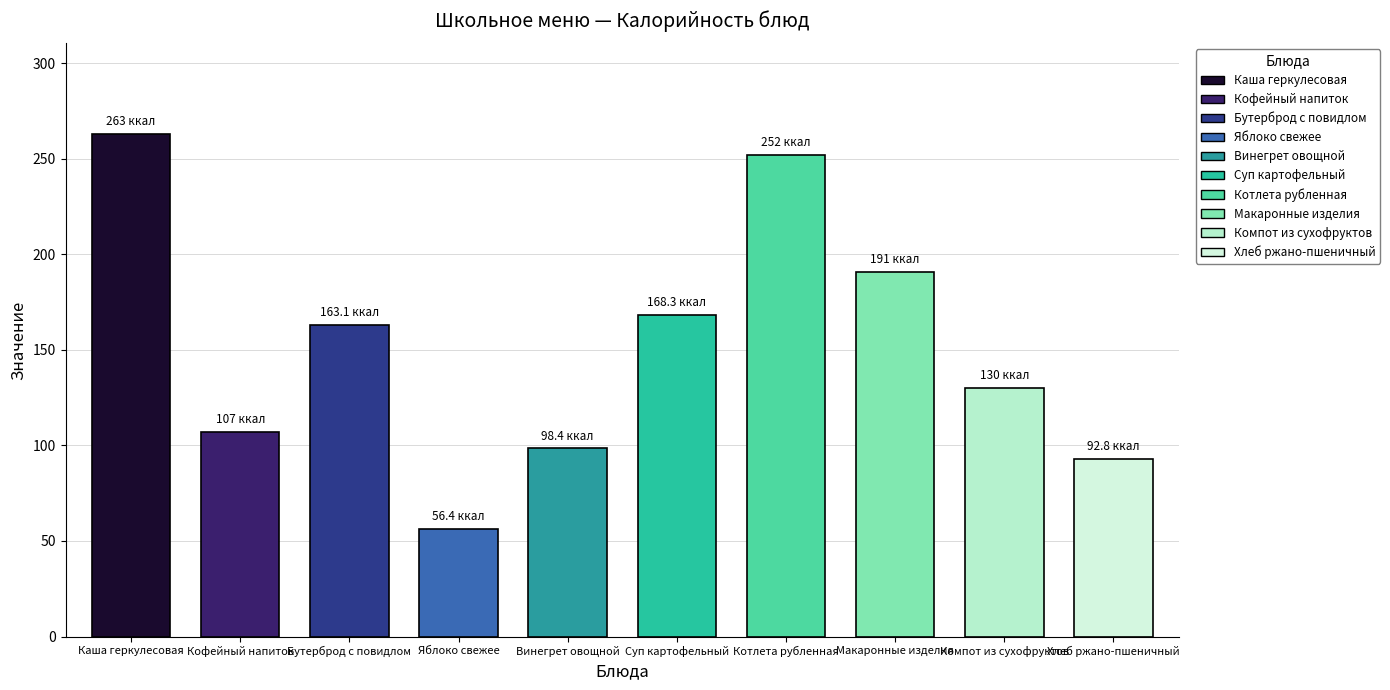

Does the chart contain any negative values?

No